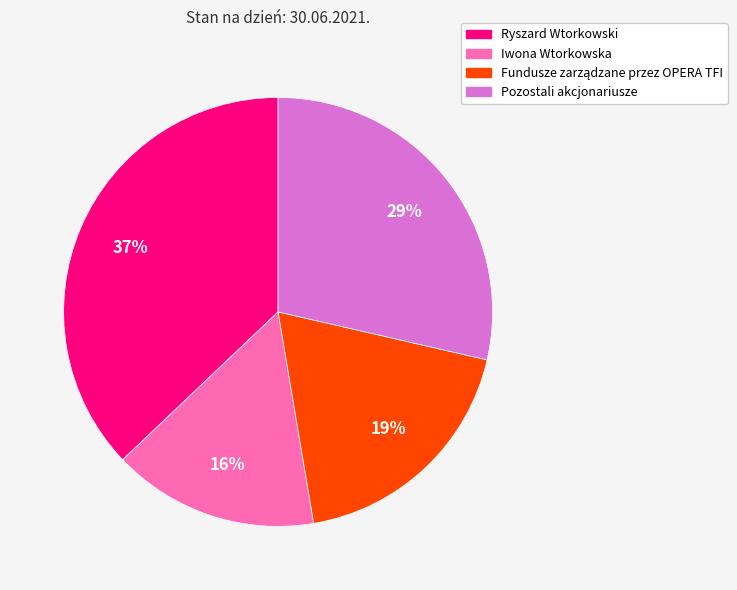

Which has a higher value, Pozostali akcjonariusze or Ryszard Wtorkowski?

Ryszard Wtorkowski